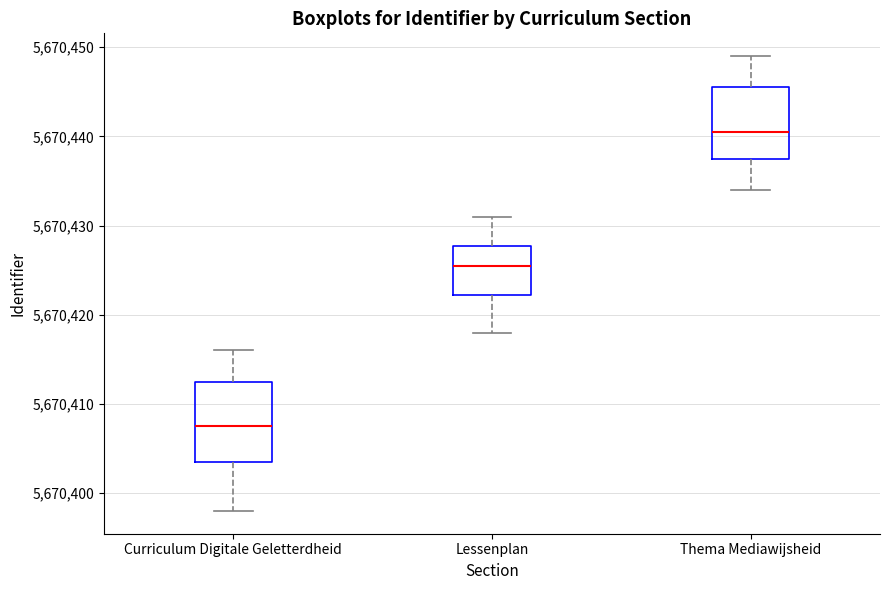

Reading left to right, transcribe this box plot: for each box, give where its median line is, the range the box spans, and where its two whiskers end, as read against the y-axis. The values are not printed on the chart, so give them approximately, as read against the axis.

Curriculum Digitale Geletterdheid: median 5670408, box 5670404 to 5670413, whiskers 5670398 to 5670416
Lessenplan: median 5670426, box 5670422 to 5670428, whiskers 5670418 to 5670431
Thema Mediawijsheid: median 5670441, box 5670438 to 5670446, whiskers 5670434 to 5670449